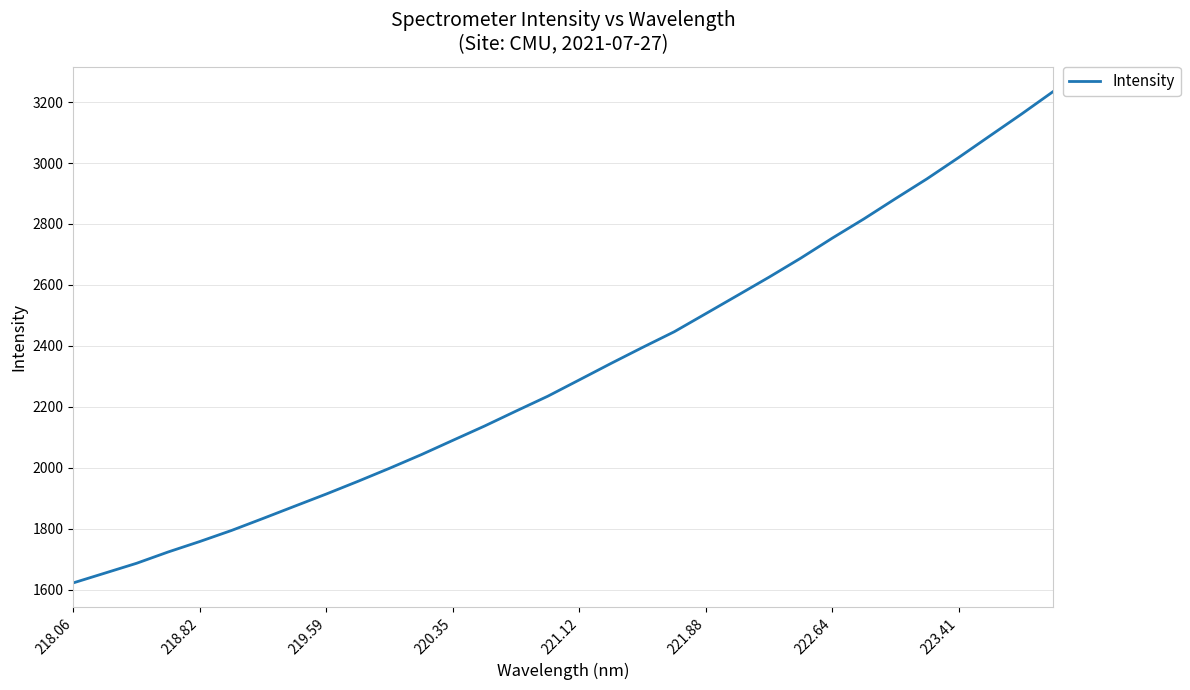

How many categories are shown in the chart?

32